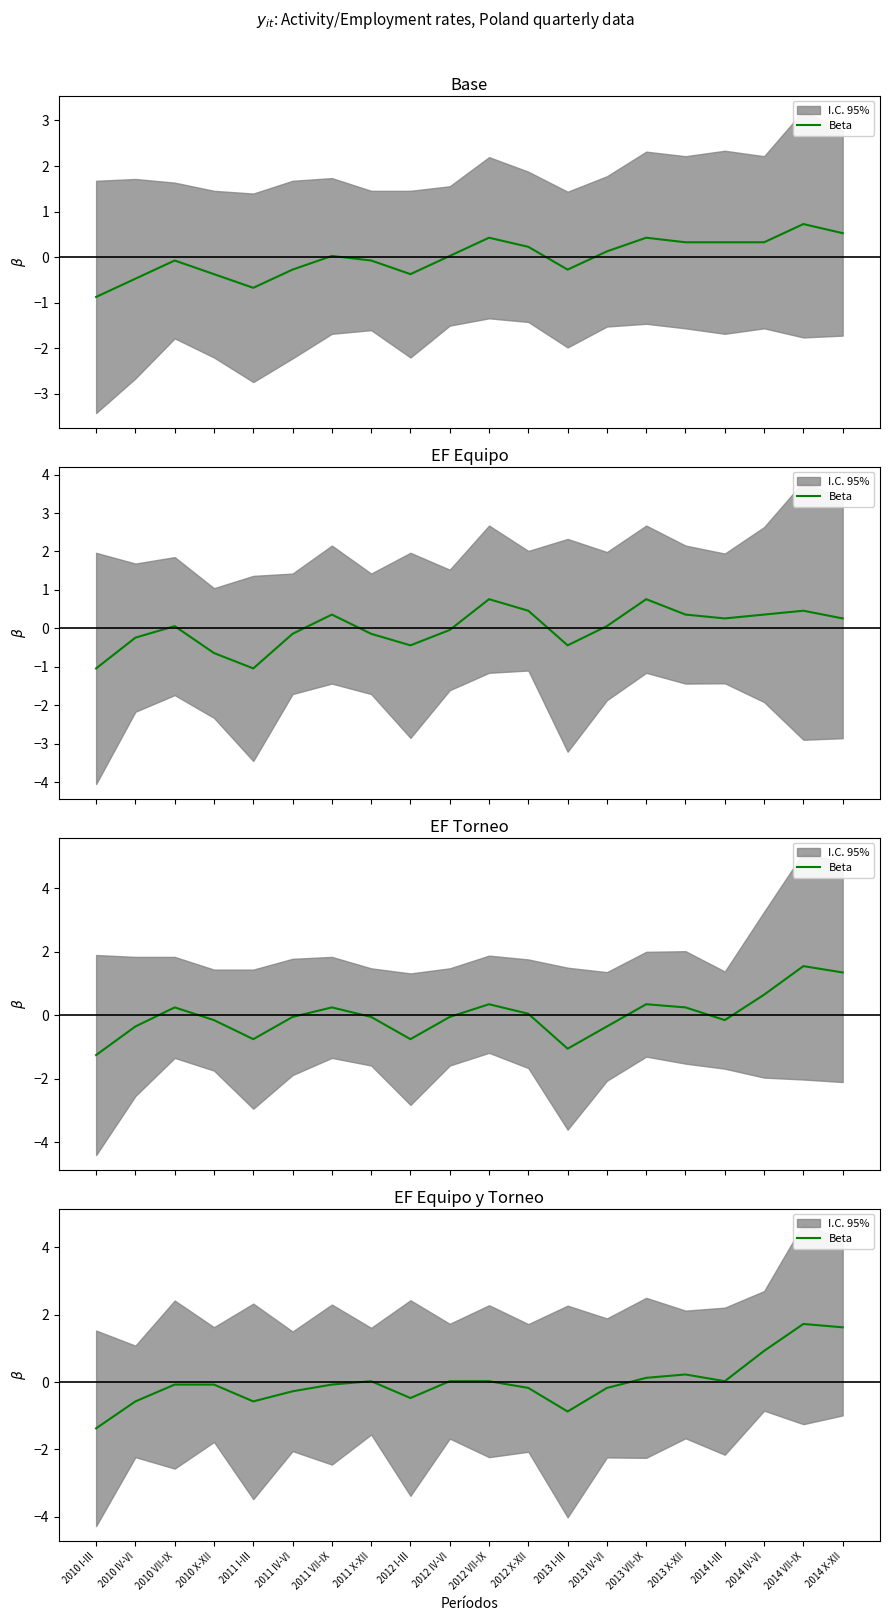

How many values exceed 0?

9